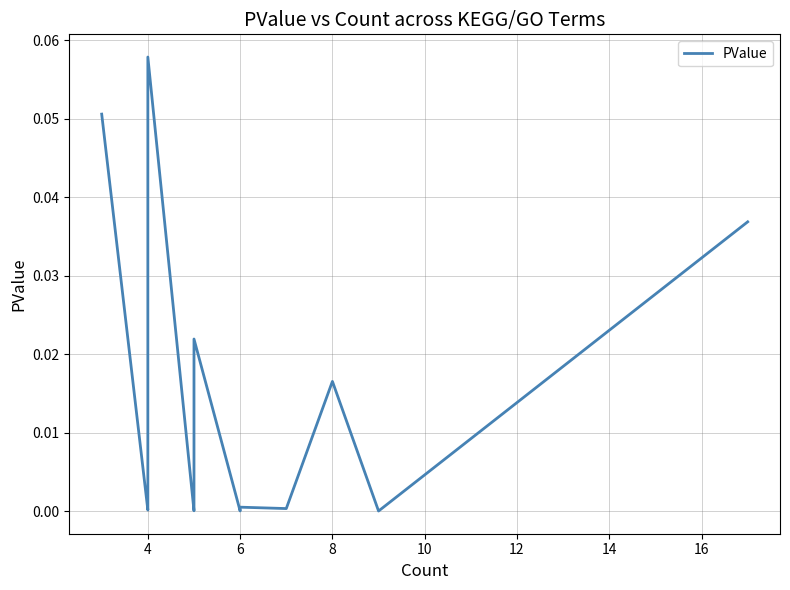

How many lines are shown in the chart?

1